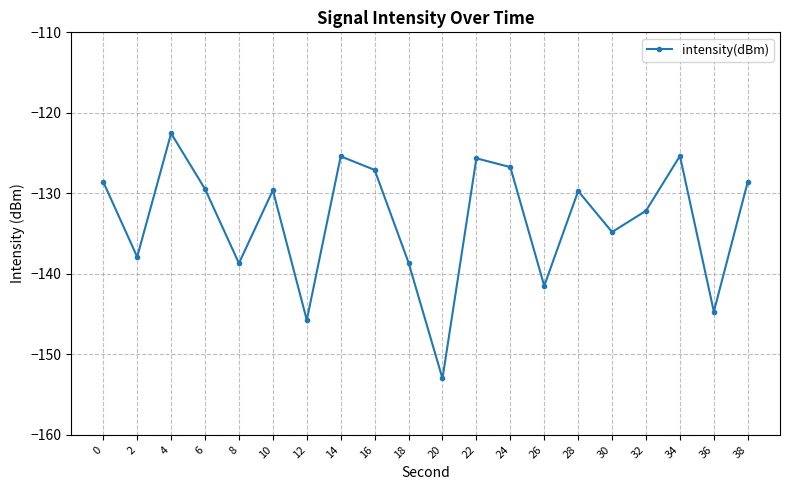

What is the sum of the values at 2 and 24?

-264.6